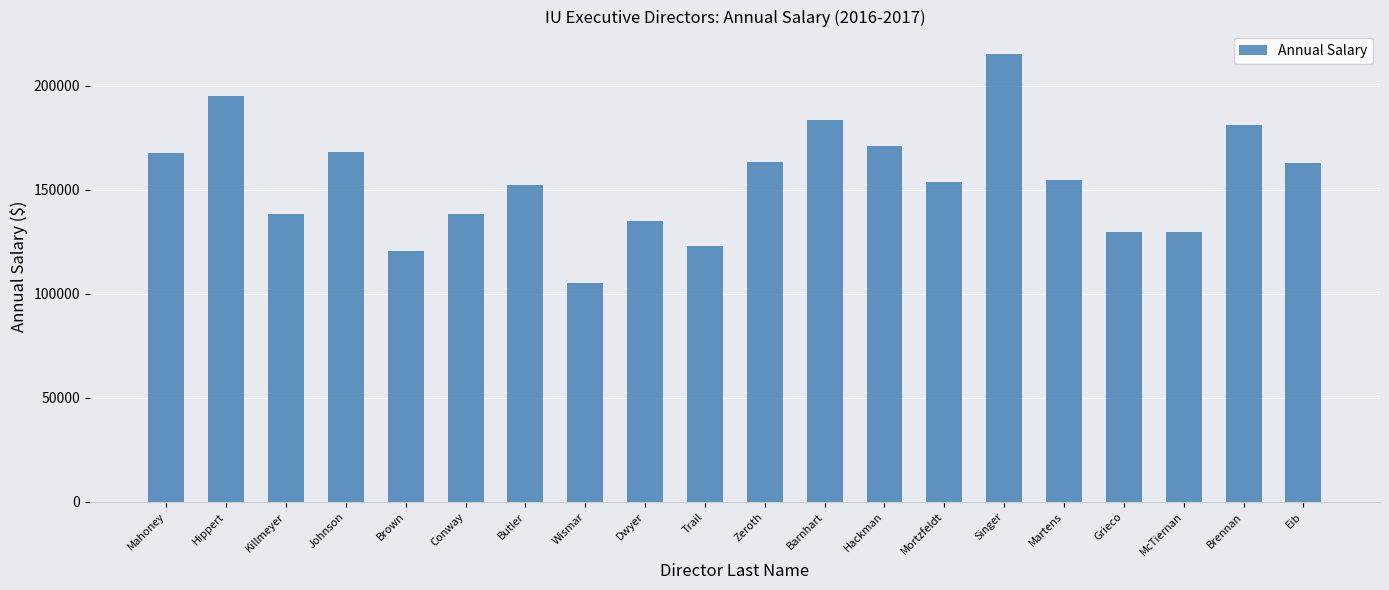

The chart shows a value of 42842 at Barnhart. True or false?

False